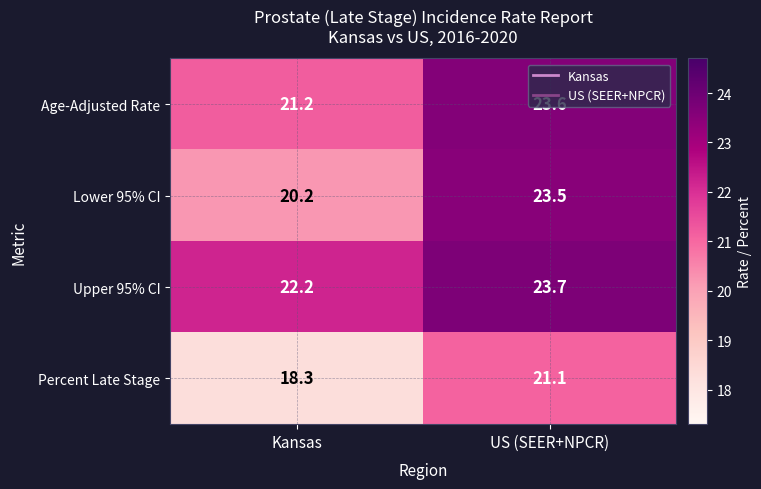

How many distinct data groups are displayed?

4